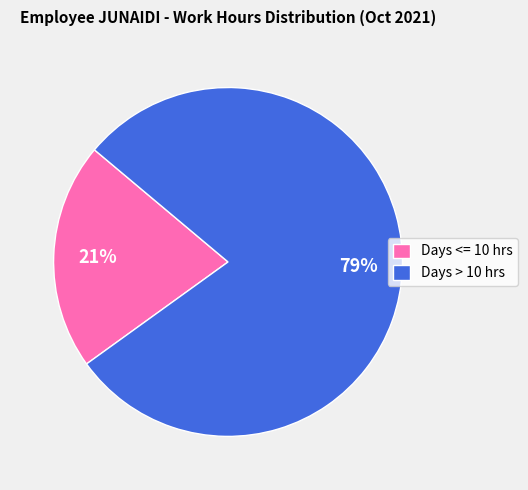

Rank the categories by value from highest to lowest.

Days > 10 hrs, Days <= 10 hrs